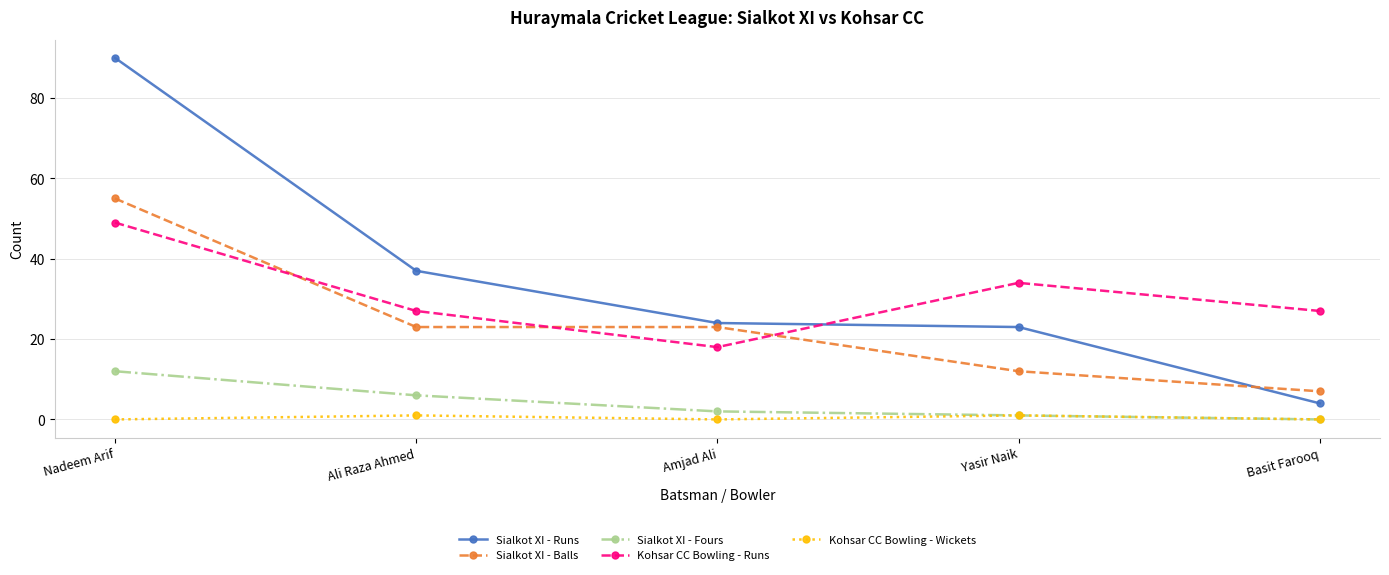

True or false: Sialkot XI - Runs has a value of 90 at Nadeem Arif.

True